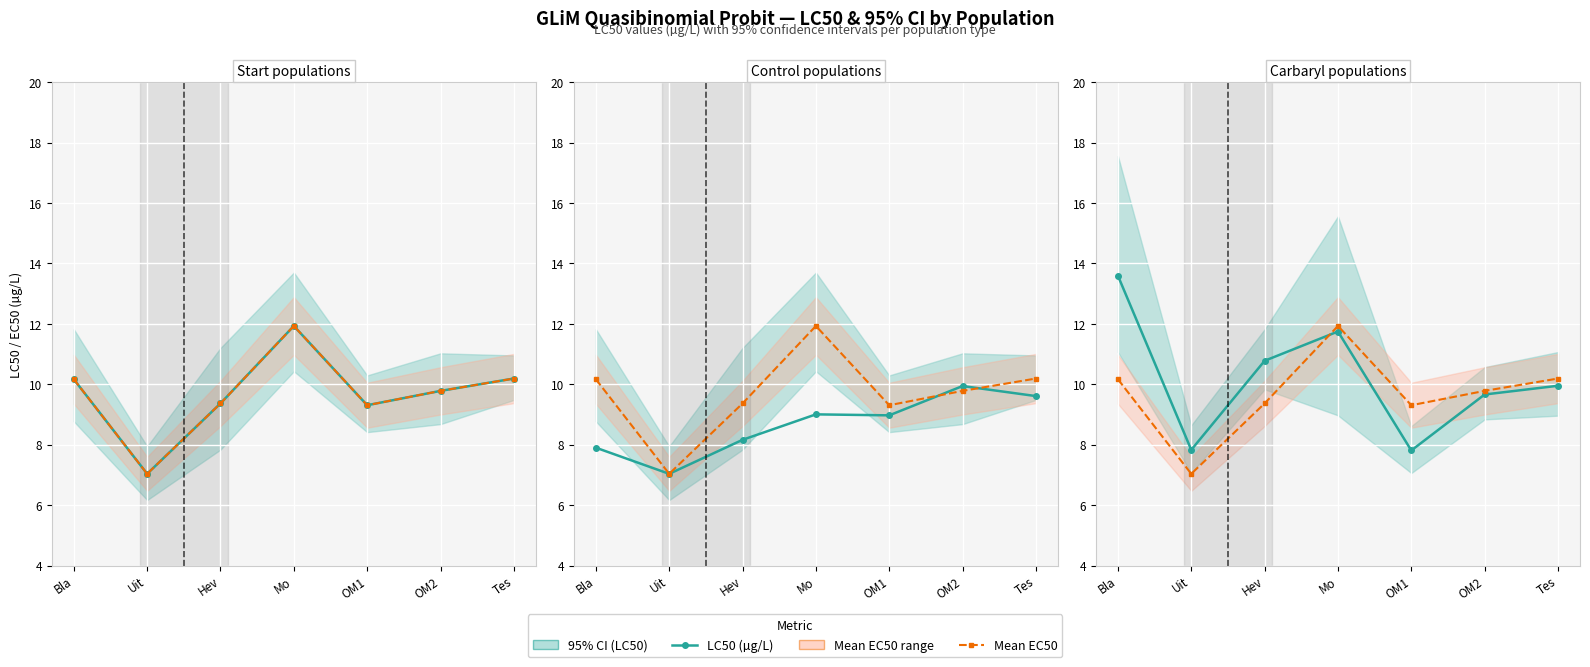

At which label does Mean EC50 reach its minimum?

Uit